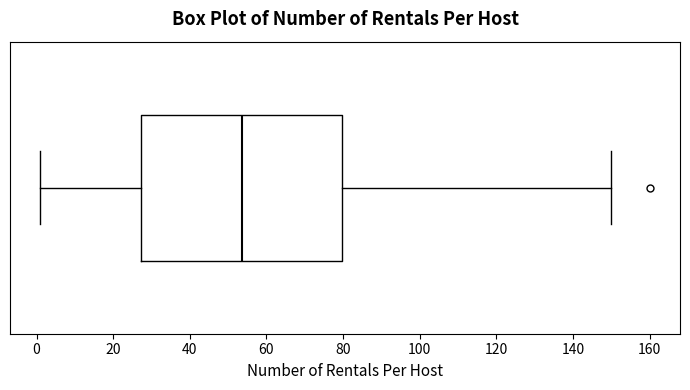

Transcribe this box plot: give where the median line is, the range the box spans, and where the two whiskers end, as read against the x-axis. The values are not printed on the chart, so give them approximately, as read against the axis.

median 54, box 28 to 80, whiskers 2 to 150